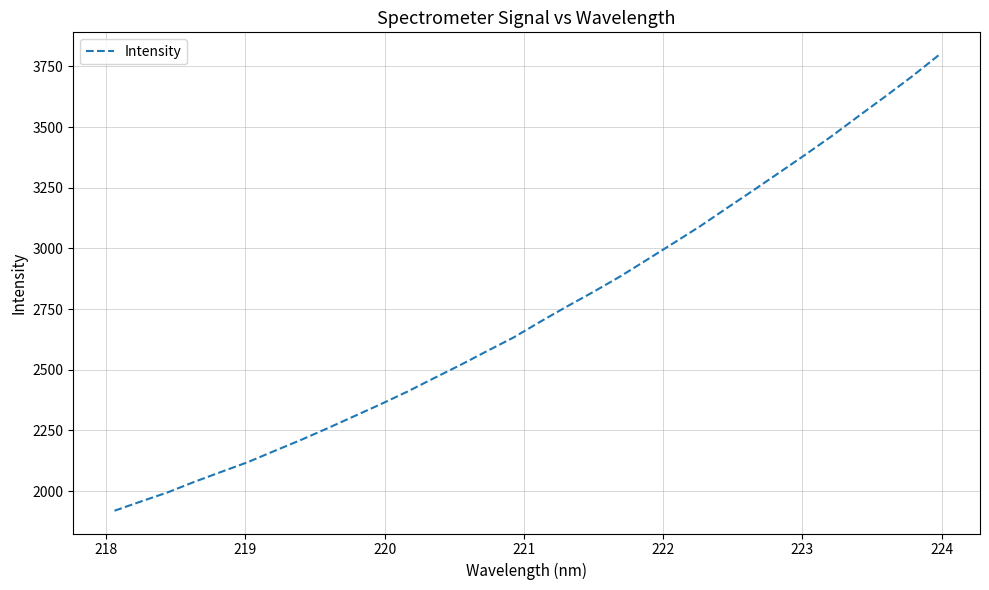

What is the difference between the maximum and minimum values?

1876.9